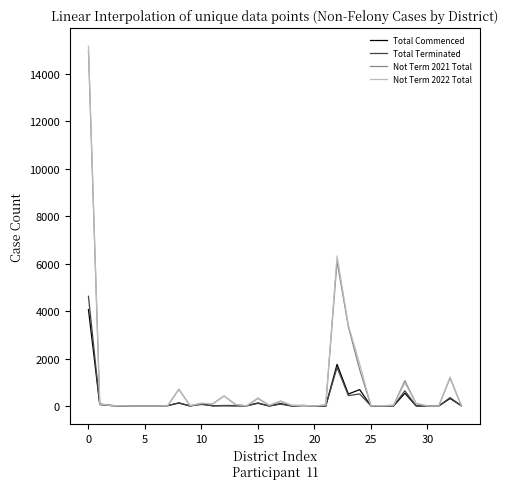

How many values in the Not Term 2021 Total series are below 32?

17